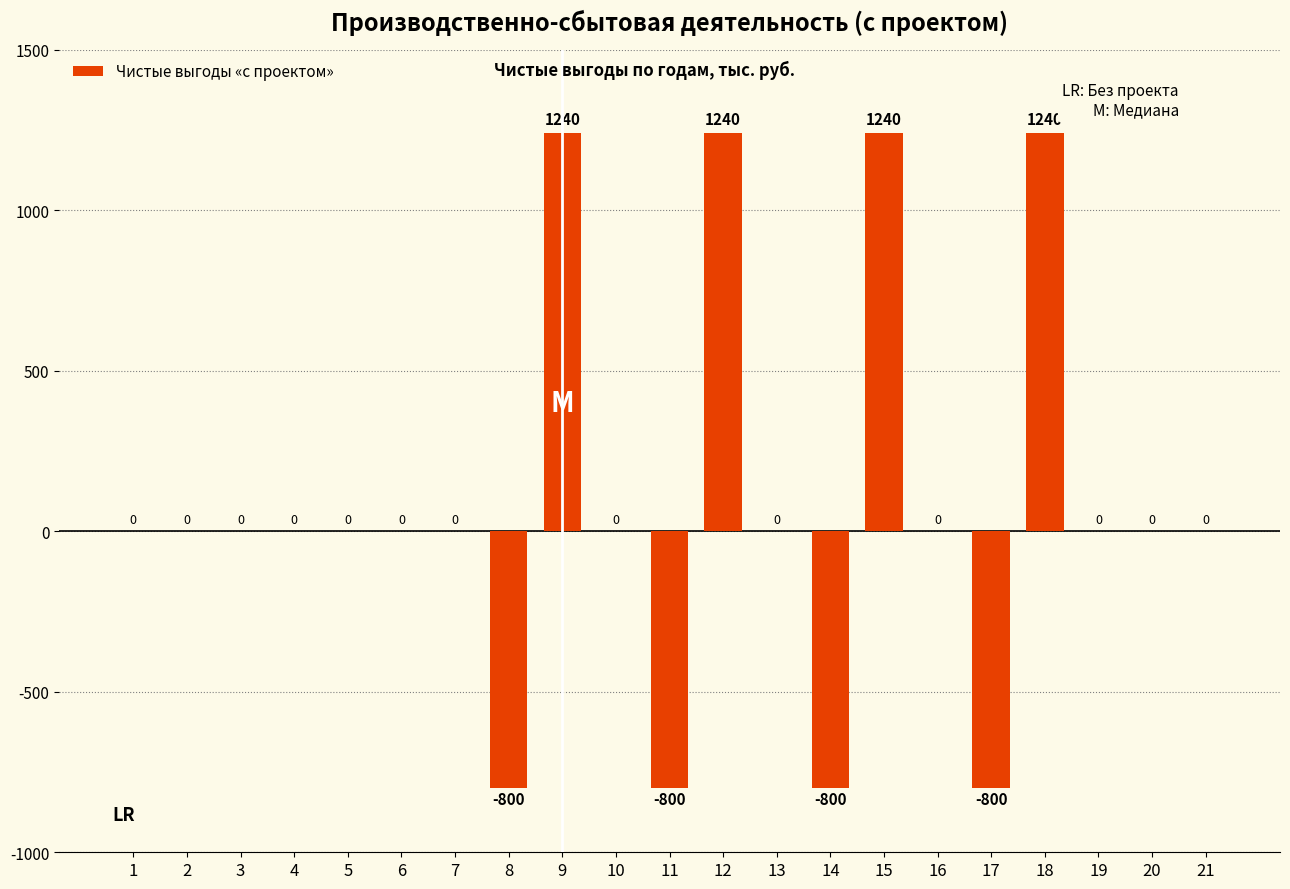

What is the approximate value at 14, to the nearest 100?

-800